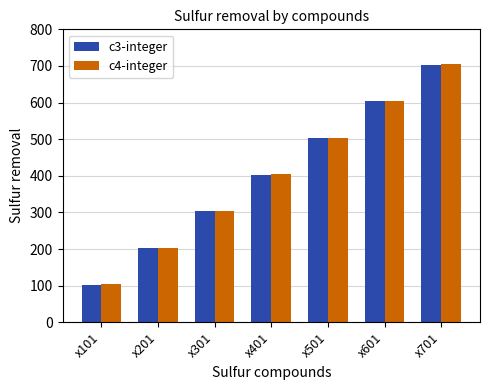

What is the minimum value for c4-integer?

104